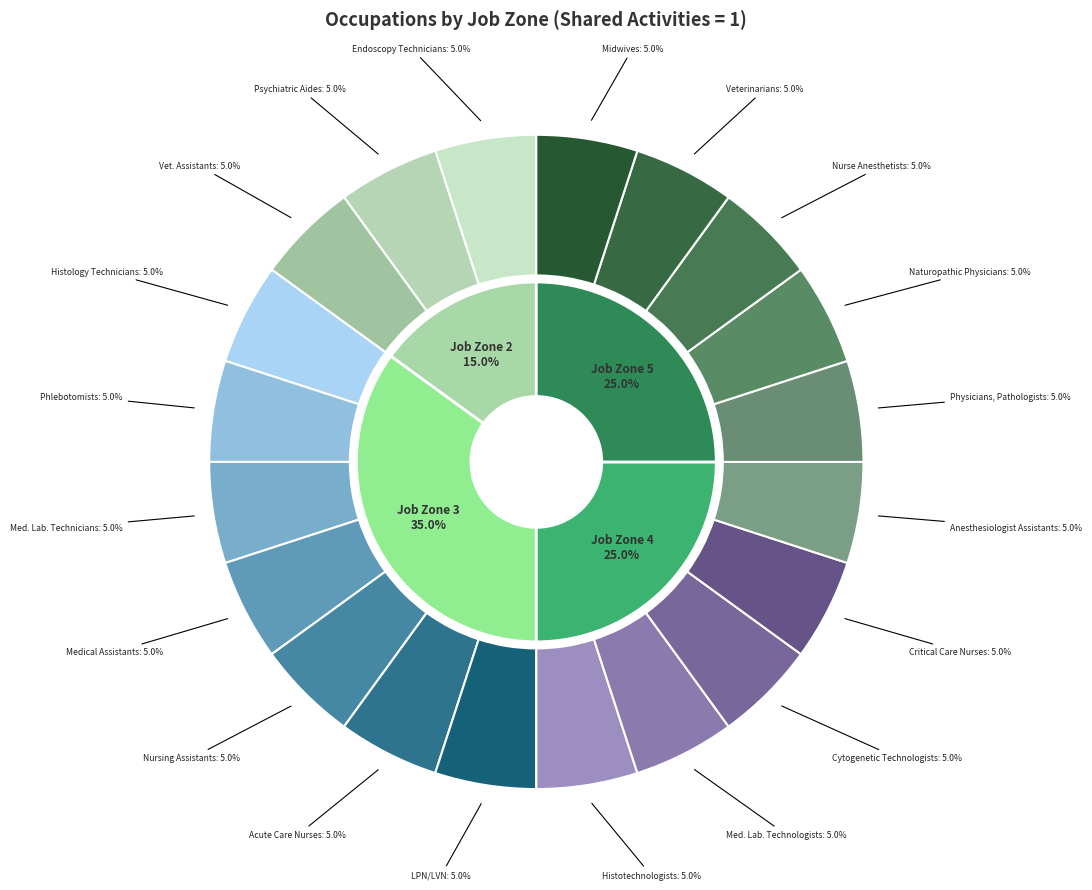

Does any single category account for the majority?

No